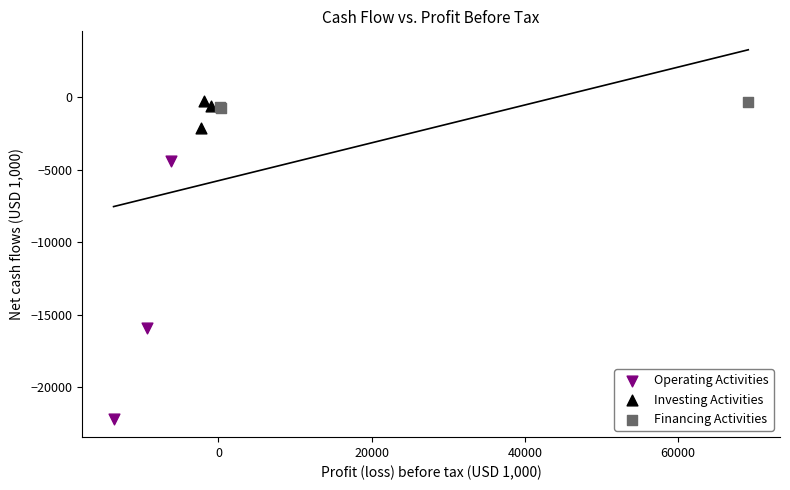

Which series has the largest Y range (max minus min)?

Operating Activities